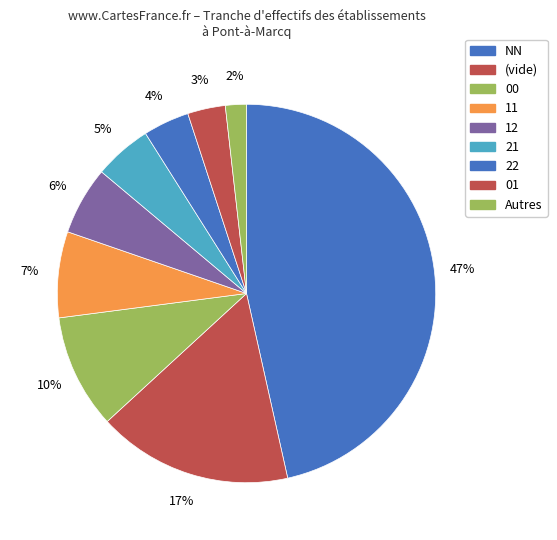

Count the number of slices in the pie.

9